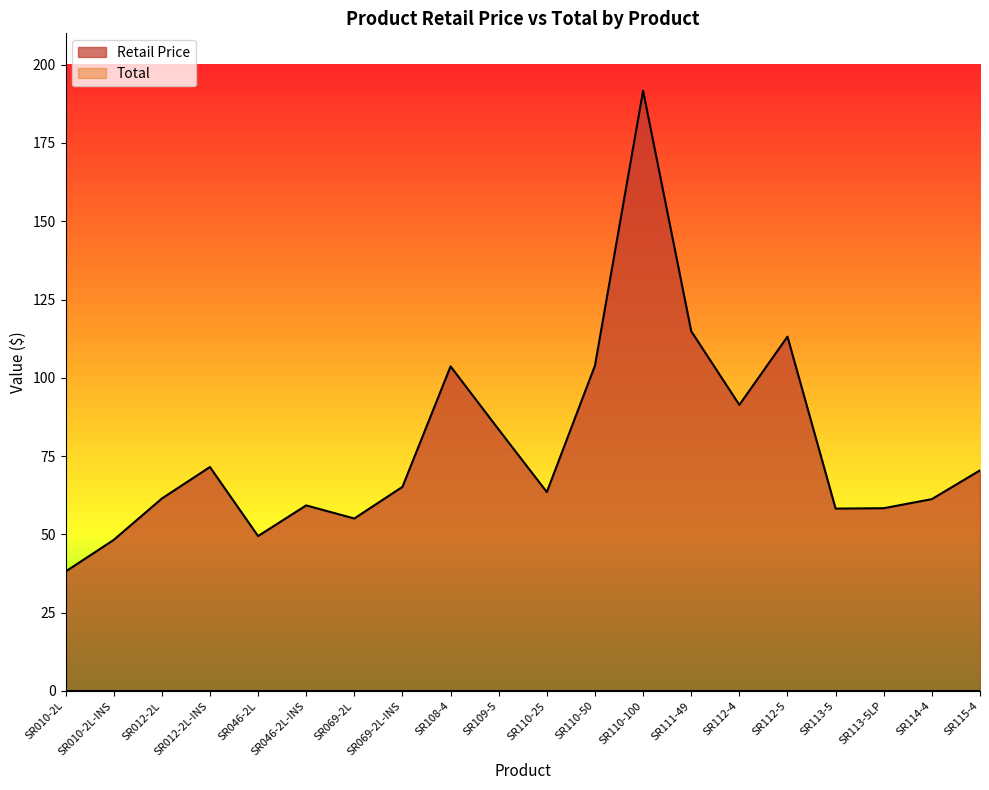

Which has a higher value, SR113-5LP or SR046-2L-INS?

SR046-2L-INS